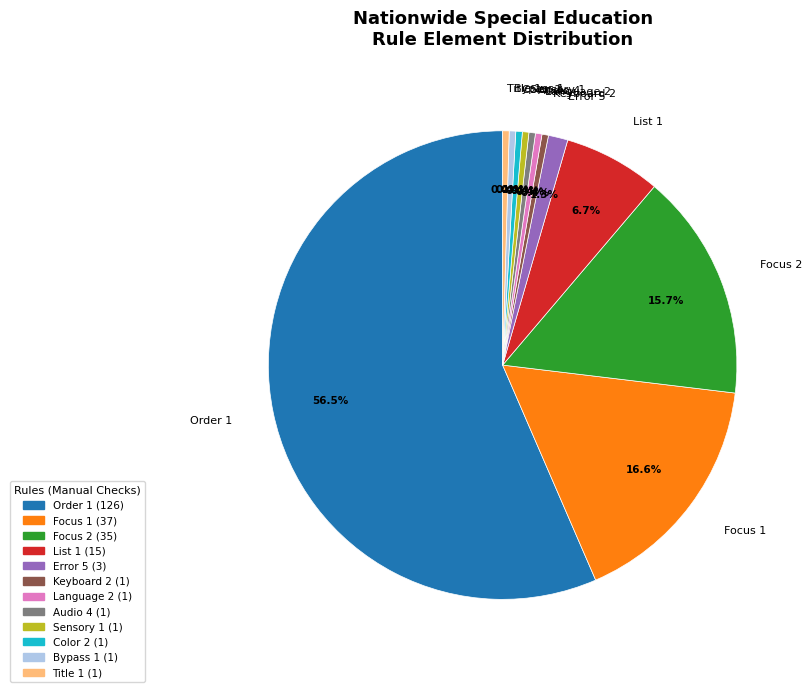

Approximately how many times larger is the value at Focus 2 compared to Order 1?

0.3